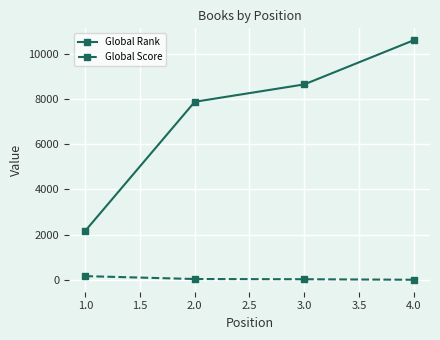

Which series has the largest range (max minus min)?

Global Rank